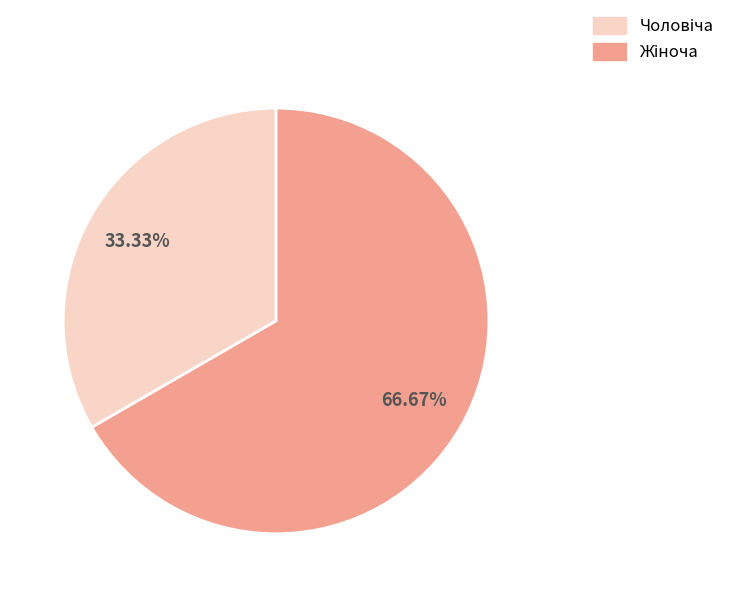

Is there a majority slice in this chart?

Yes